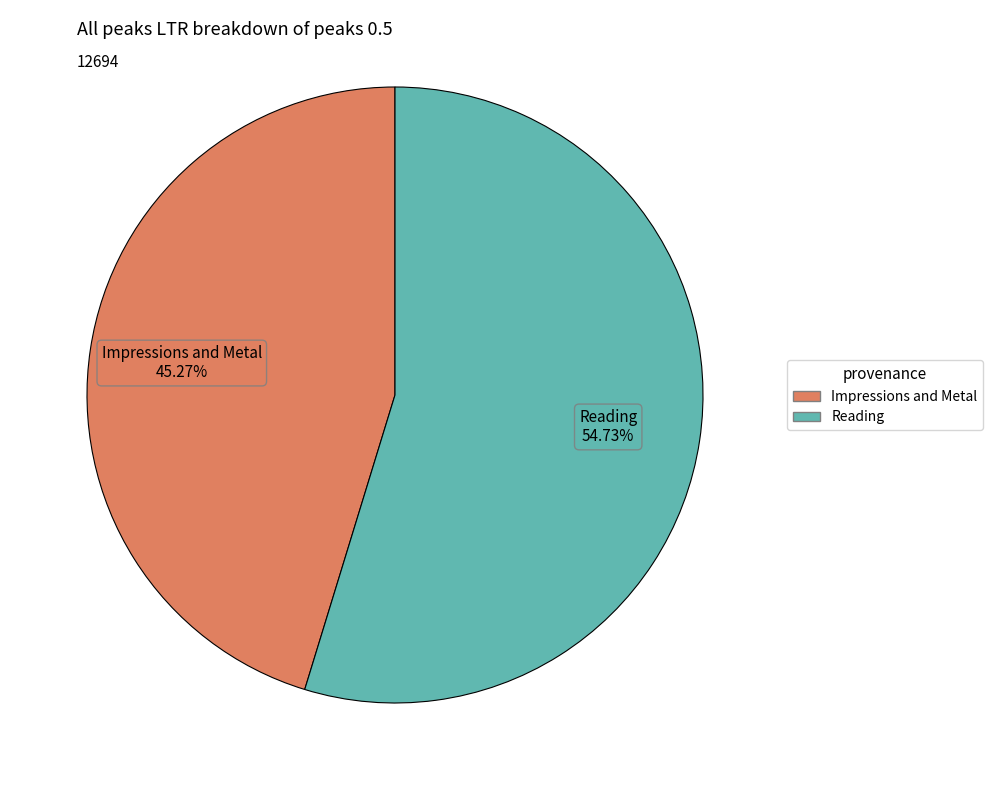

Which has a higher value, Reading or Impressions and Metal?

Reading